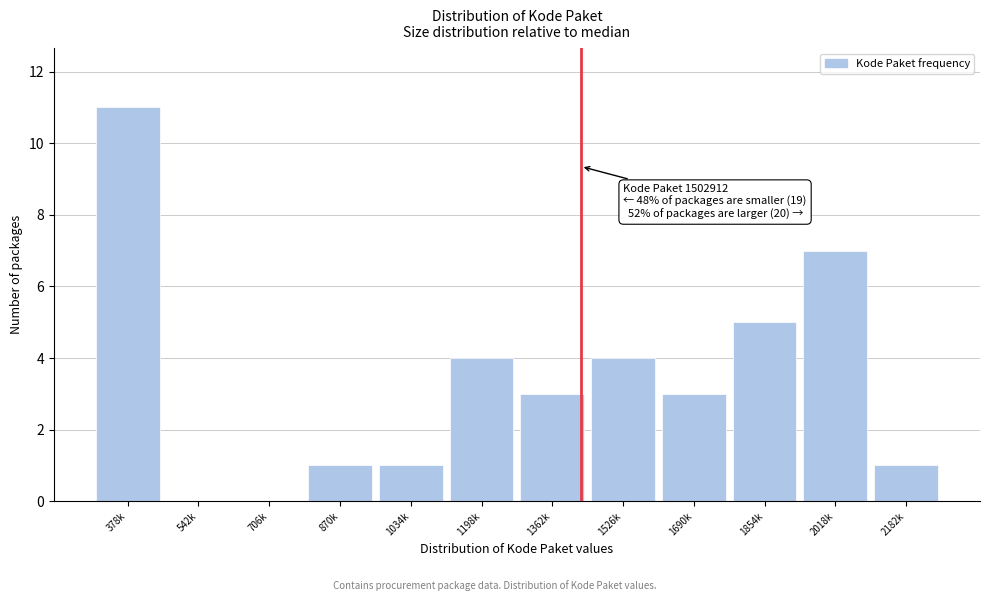

Reading left to right, list all the values displayed in this chart.

378k=11	542k=0	706k=0	870k=1	1034k=1	1198k=4	1362k=3	1526k=4	1690k=3	1854k=5	2018k=7	2182k=1